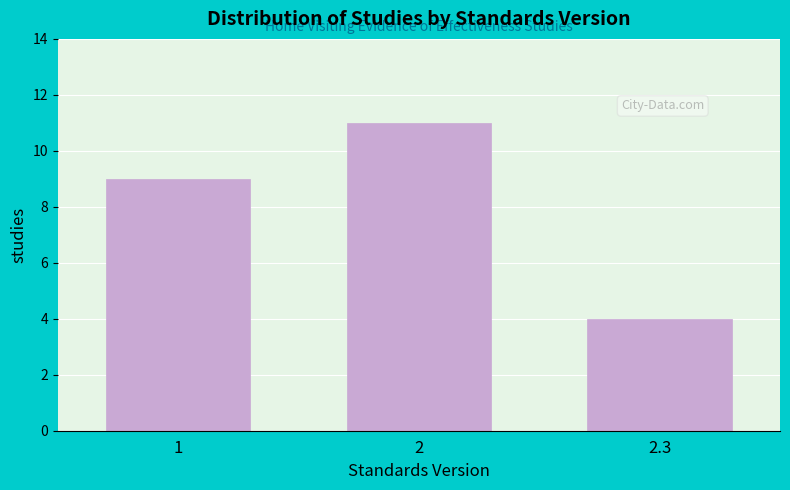

Reading right to left, list all the values displayed in this chart.

2.3=4	2=11	1=9